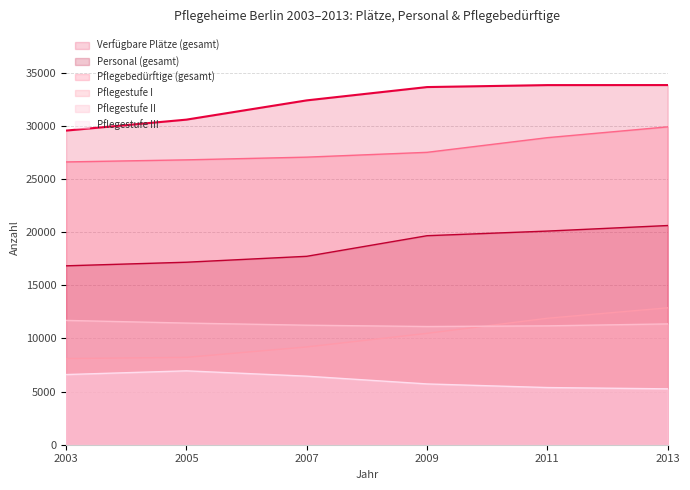

Reading right to left, what are all the values shown in this chart?

Verfügbare Plätze (gesamt): 2013=33854	2011=33850	2009=33665	2007=32412	2005=30599	2003=29569
Personal (gesamt): 2013=20632	2011=20110	2009=19674	2007=17735	2005=17178	2003=16840
Pflegebedürftige (gesamt): 2013=29920	2011=28902	2009=27522	2007=27069	2005=26814	2003=26618
Pflegestufe I: 2013=12887	2011=11905	2009=10484	2007=9205	2005=8222	2003=8111
Pflegestufe II: 2013=11371	2011=11189	2009=11127	2007=11250	2005=11450	2003=11701
Pflegestufe III: 2013=5260	2011=5382	2009=5722	2007=6451	2005=6955	2003=6604